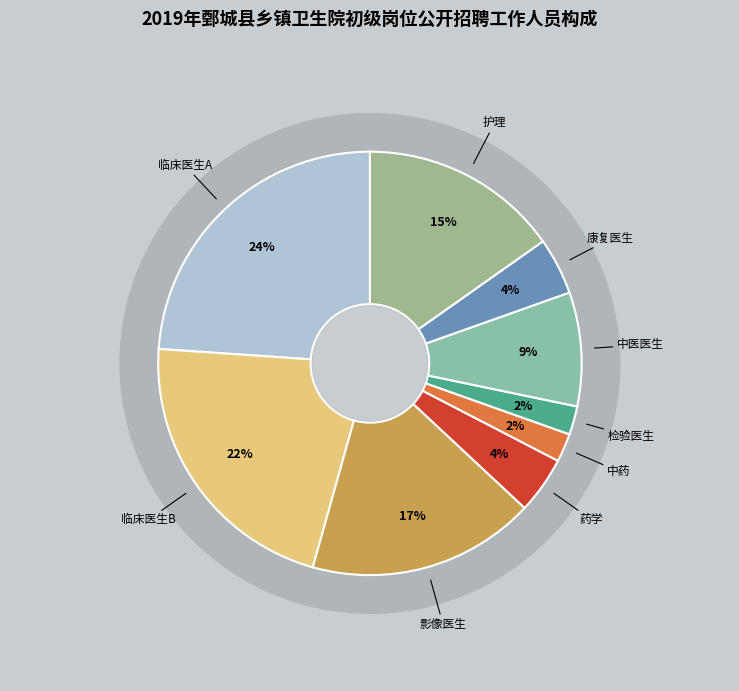

Count the number of slices in the pie.

9